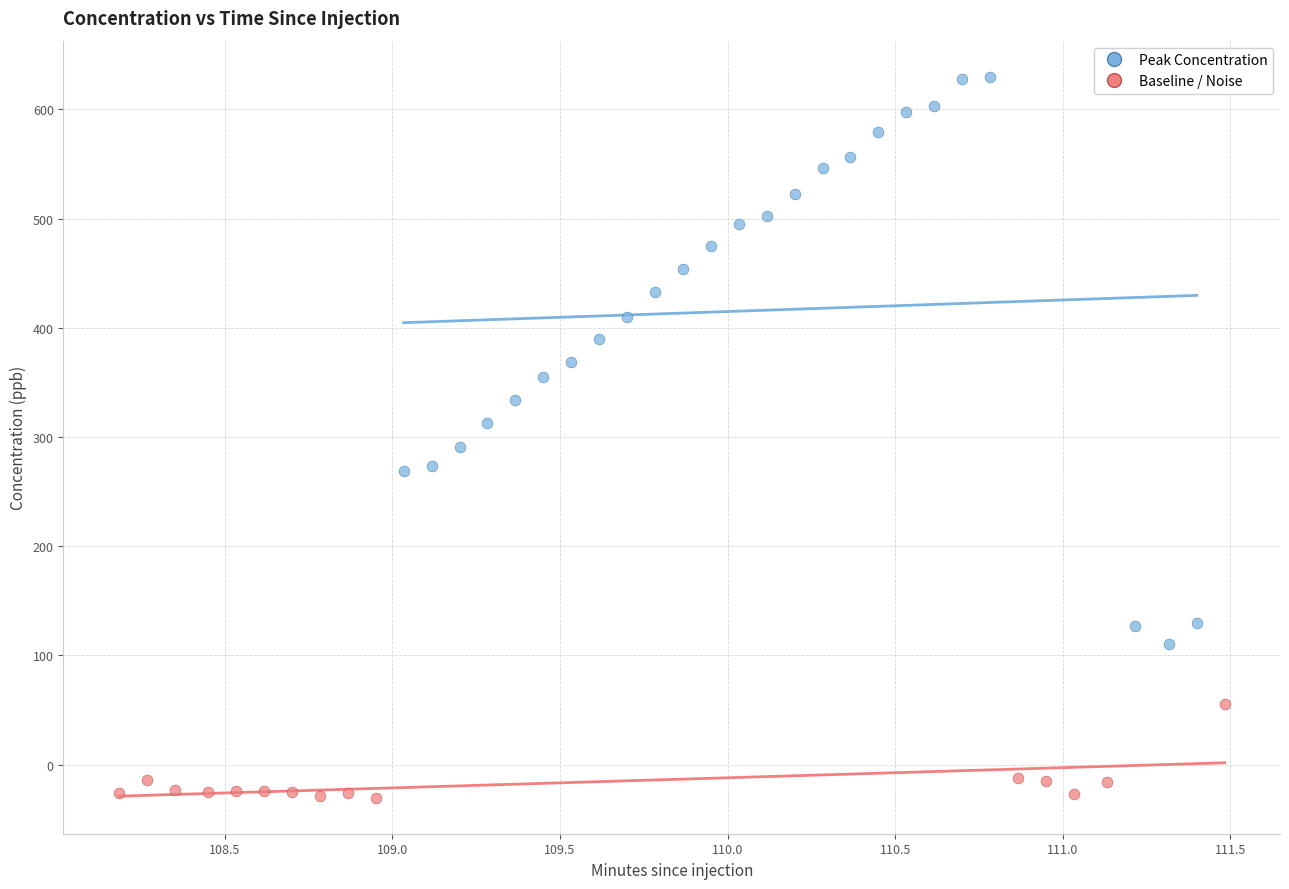

Which series has the widest spread of Y values?

Peak Concentration